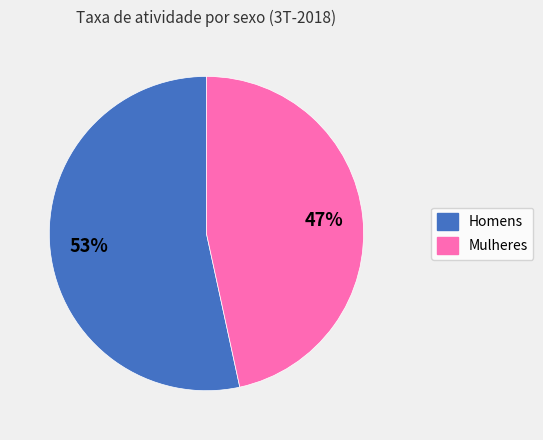

To the nearest percent, what is the average slice percentage?

50%